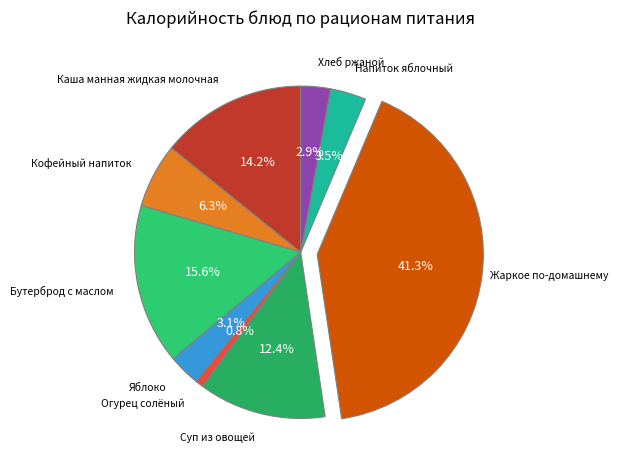

How many segments does this pie chart have?

9